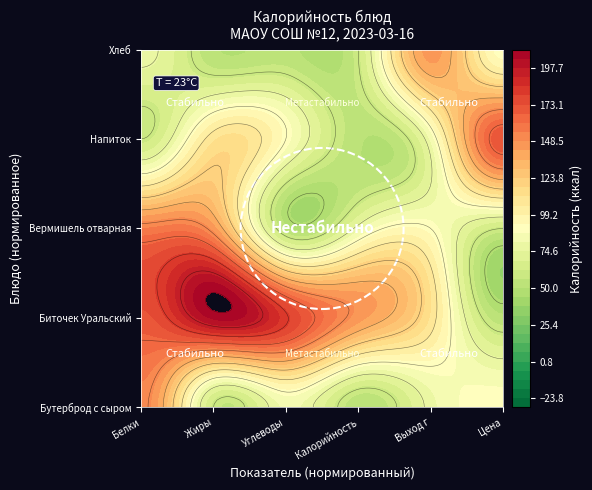

The value of Биточек Уральский at Выход г is 110.0. True or false?

True